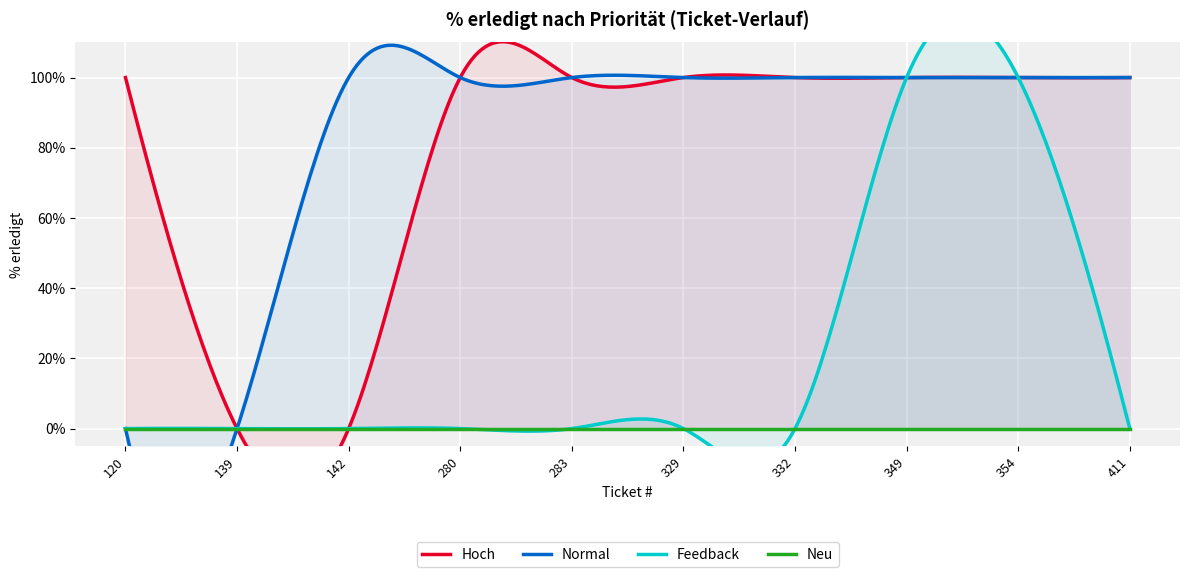

Reading right to left, extract all data points from this chart.

Hoch: 411=100	354=100	349=100	332=100	329=100	283=100	280=100	142=0	139=0	120=100
Normal: 411=100	354=100	349=100	332=100	329=100	283=100	280=100	142=100	139=0	120=0
Feedback: 411=0	354=100	349=100	332=0	329=0	283=0	280=0	142=0	139=0	120=0
Neu: 411=0	354=0	349=0	332=0	329=0	283=0	280=0	142=0	139=0	120=0